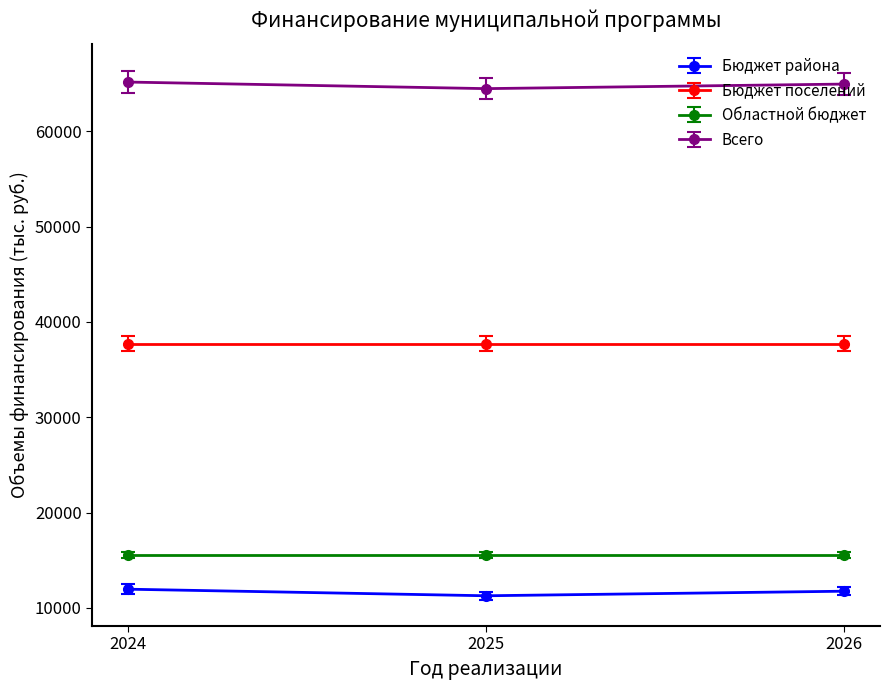

What is the sum of all Бюджет района values?

34971.2